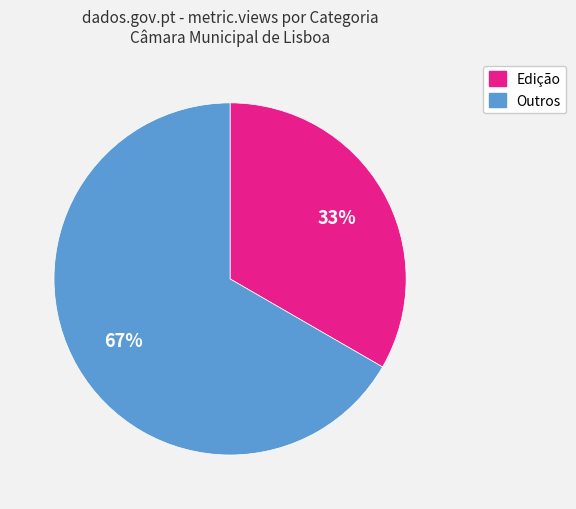

To the nearest percent, what is the average slice percentage?

50%